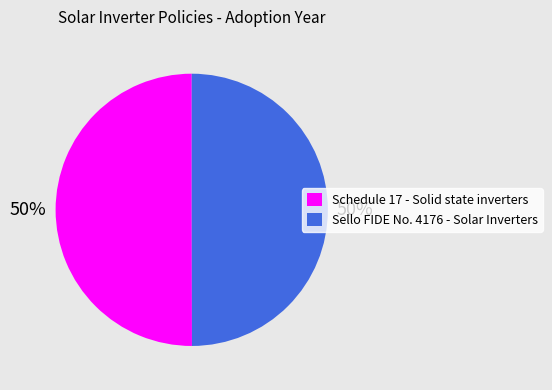

To the nearest percent, what is the average slice percentage?

50%